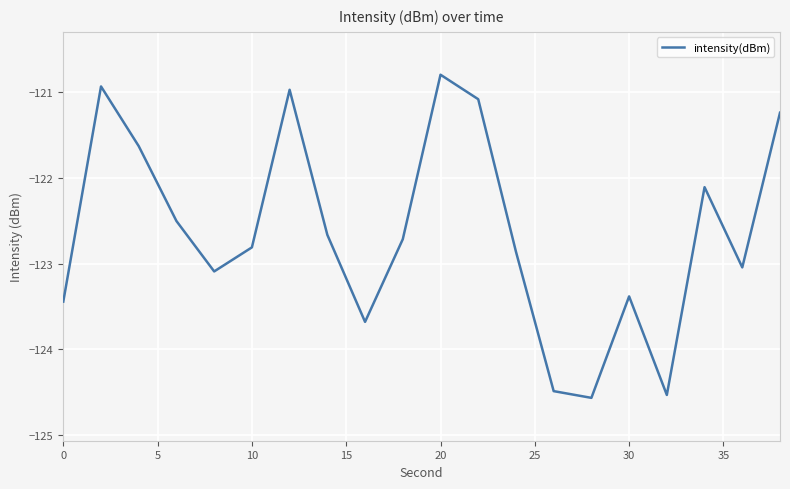

What is the sum of all values?

-2452.6